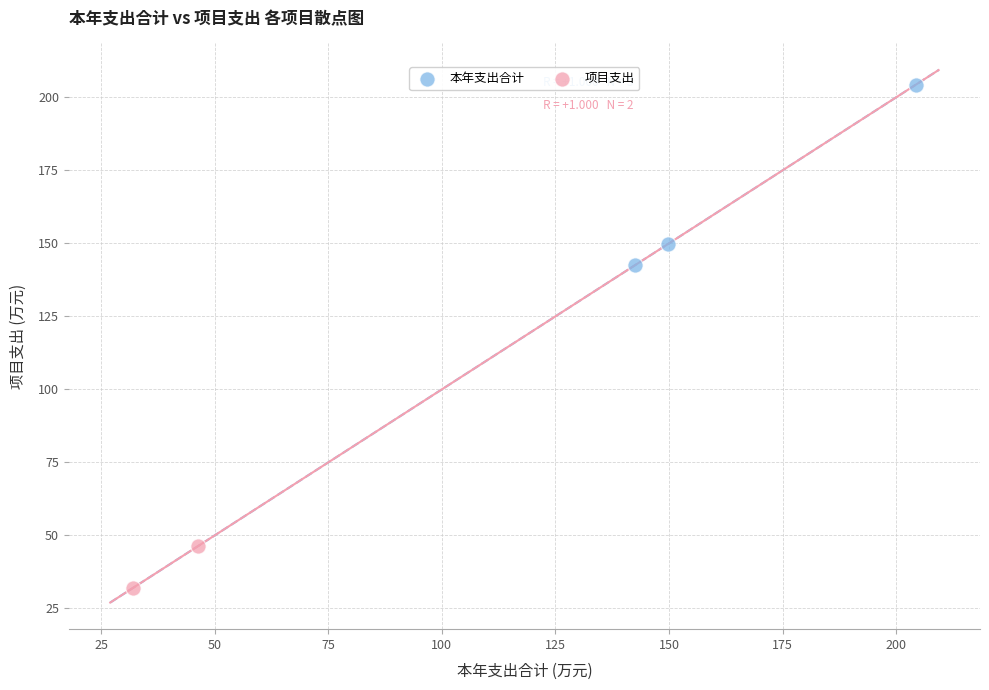

What are all the series names shown in the legend?

本年支出合计, 项目支出